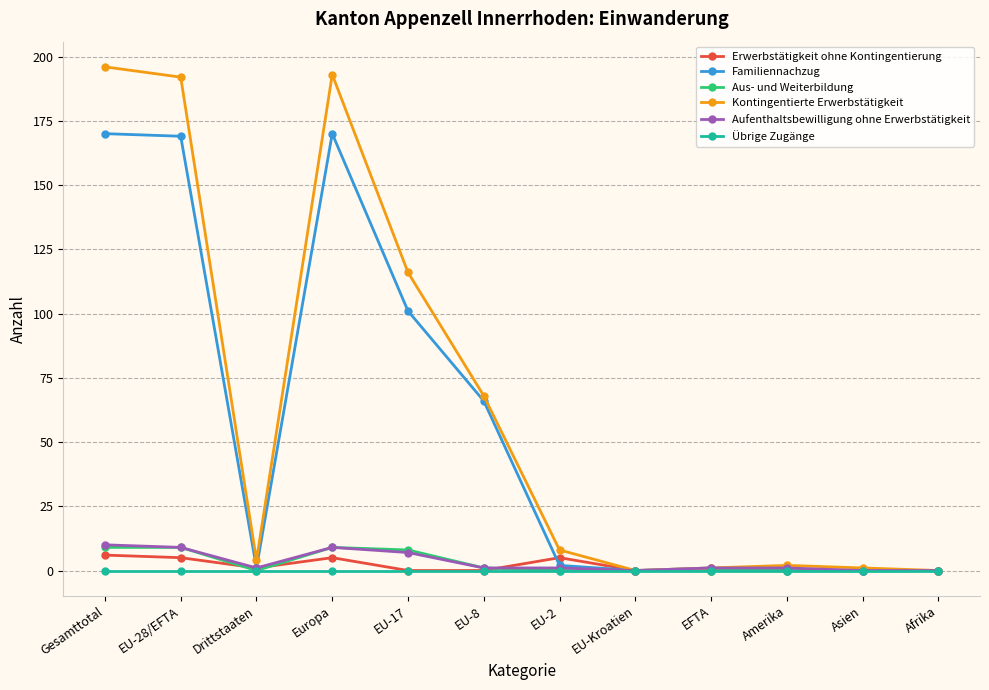

What is the sum of all Familiennachzug values?

680